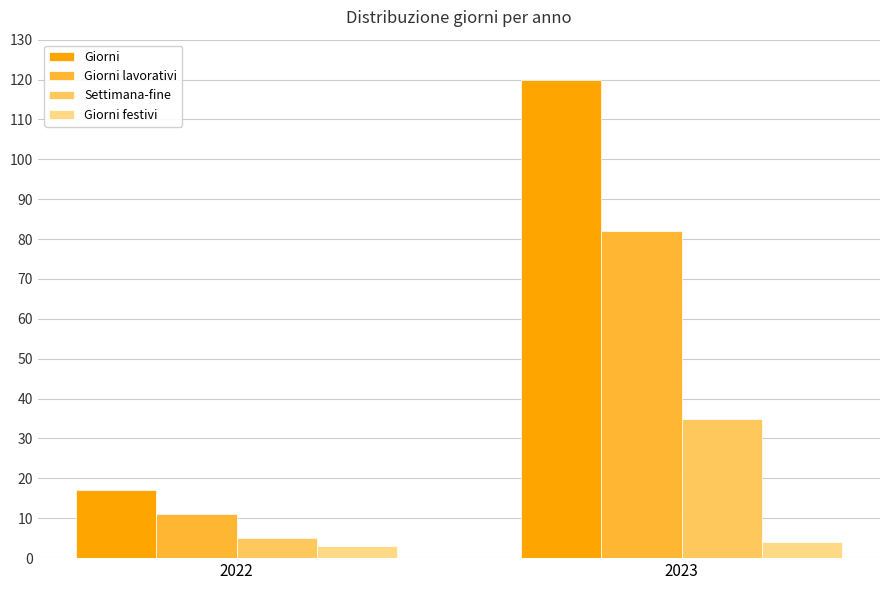

List the labels in order of Giorni lavorativi value, largest first.

2023, 2022